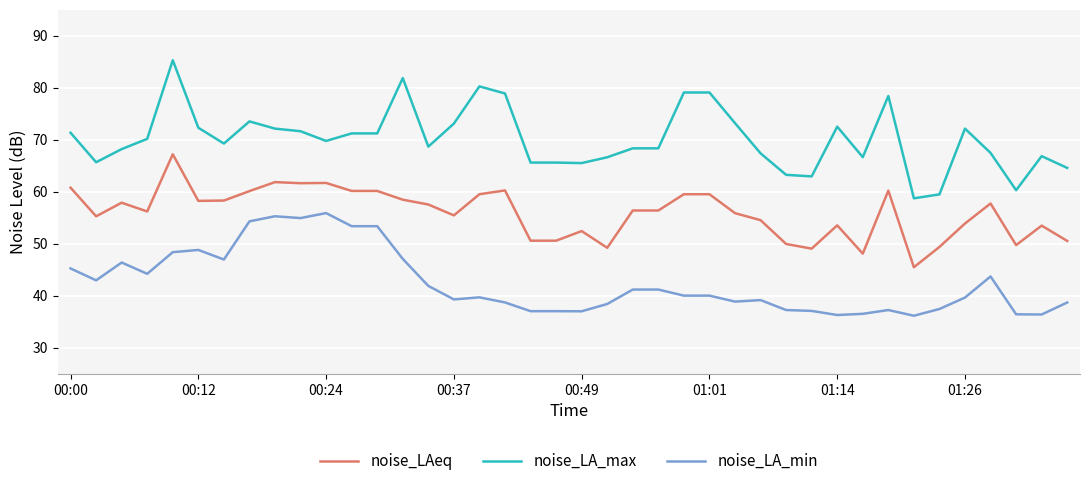

What is the sum of all noise_LAeq values?

2236.8